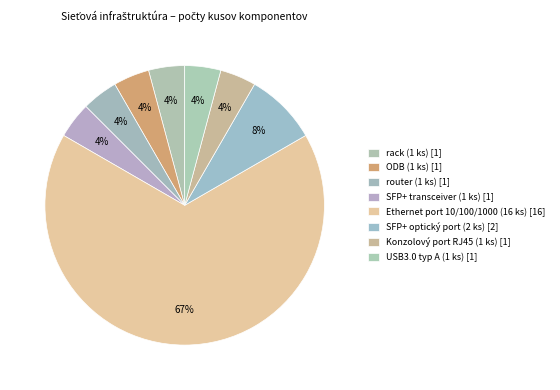

Count the number of slices in the pie.

8